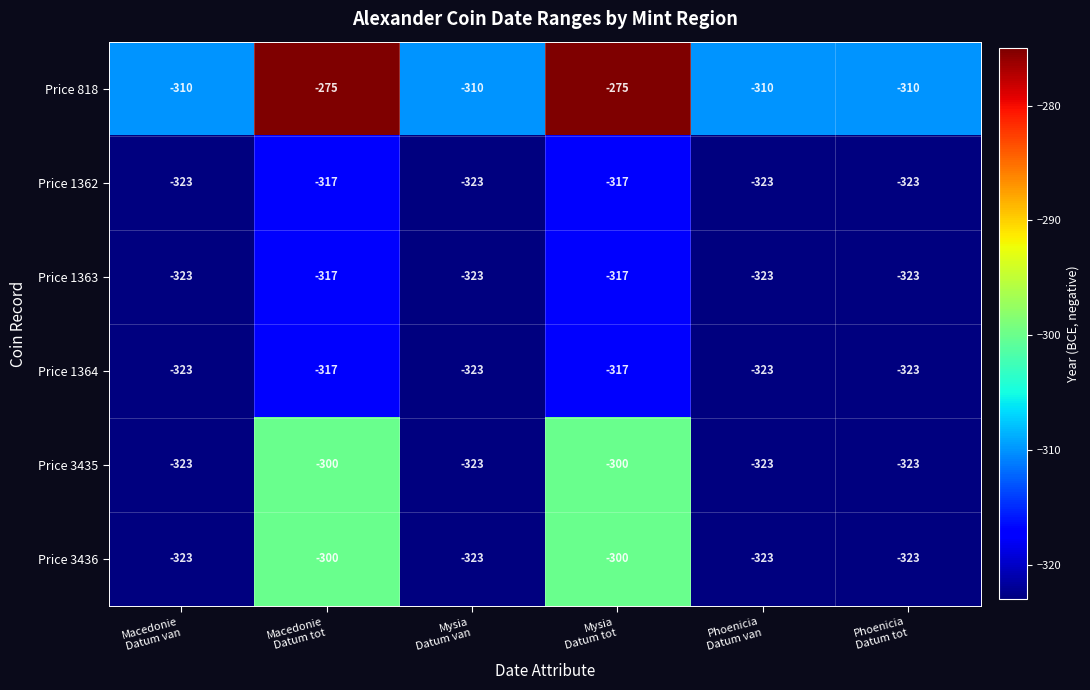

What is the lowest value of the Price 818 series?

-310